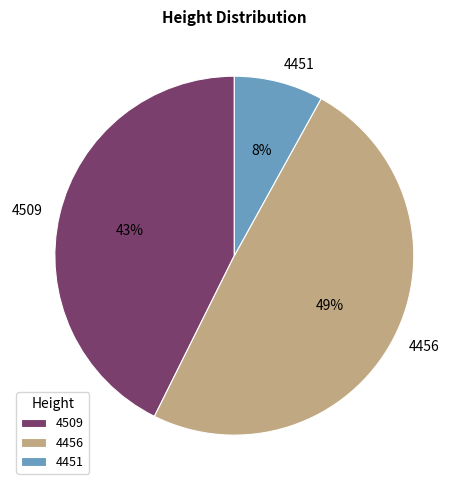

How many segments does this pie chart have?

3